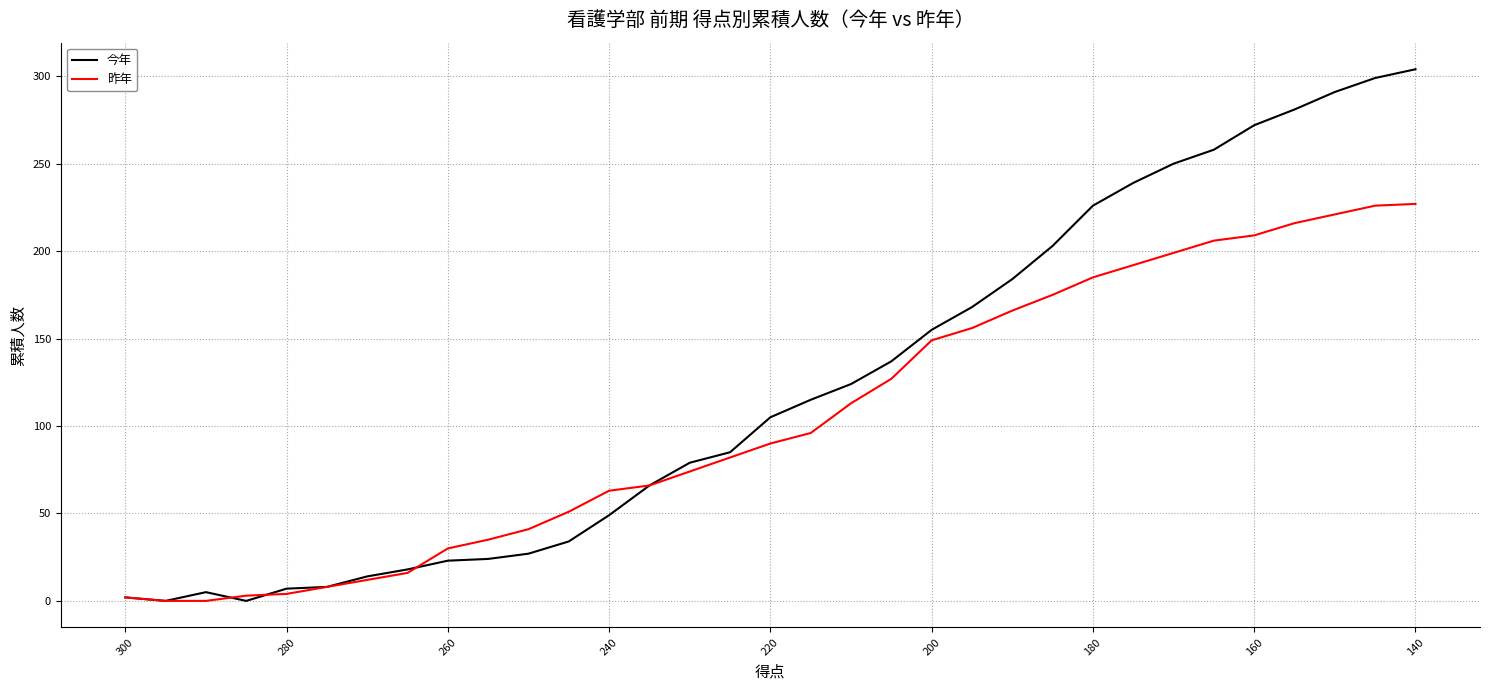

What is the value of the 今年 point at the 17th from the left?

105